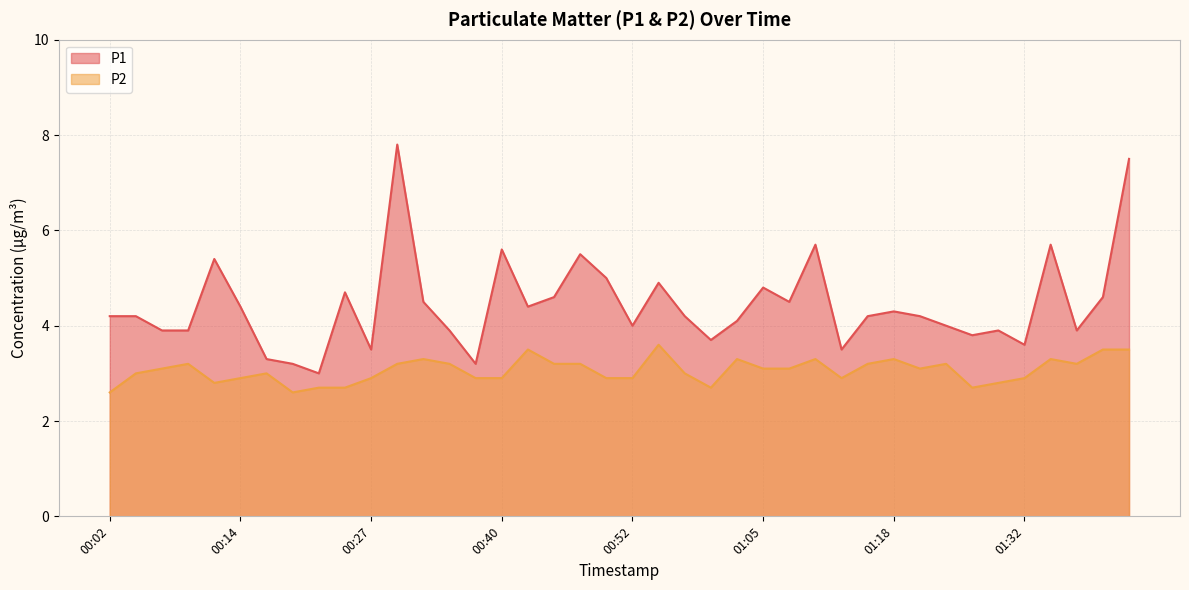

Rank the series at 00:52 from highest to lowest value.

P1, P2